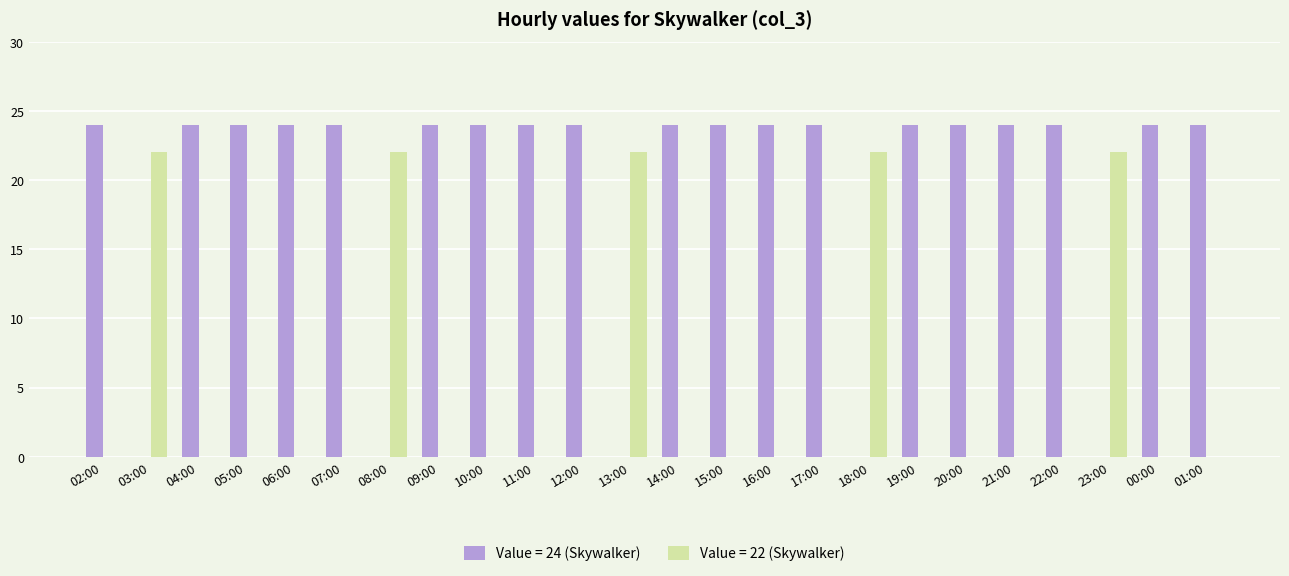

Is it true that Value = 22 (Skywalker) equals 0 at 11:00?

True